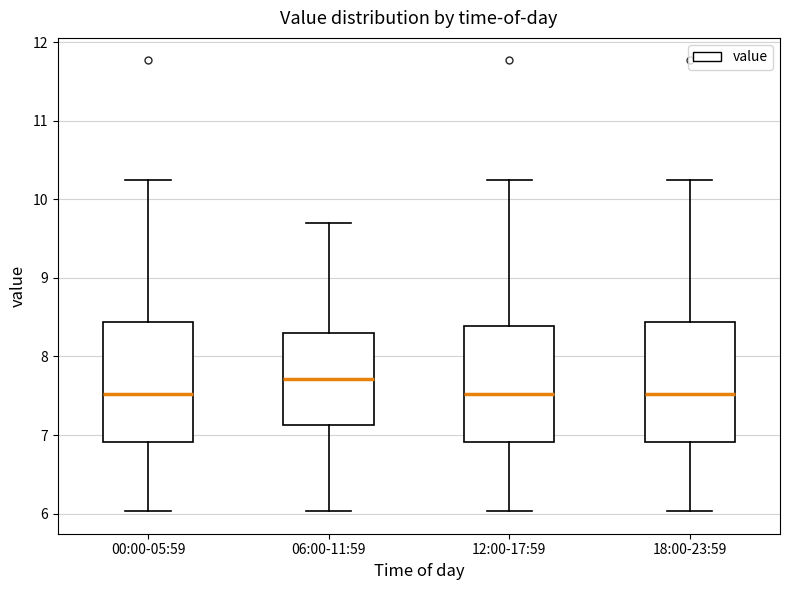

Reading left to right, read every box against the y-axis: the position of its median line, the range the box covers, and the ends of its whiskers. The values are not printed on the chart, so give them approximately, as read against the axis.

00:00-05:59: median 7.5, box 6.9 to 8.4, whiskers 6.0 to 10.3
06:00-11:59: median 7.7, box 7.1 to 8.3, whiskers 6.0 to 9.7
12:00-17:59: median 7.5, box 6.9 to 8.4, whiskers 6.0 to 10.3
18:00-23:59: median 7.5, box 6.9 to 8.4, whiskers 6.0 to 10.3